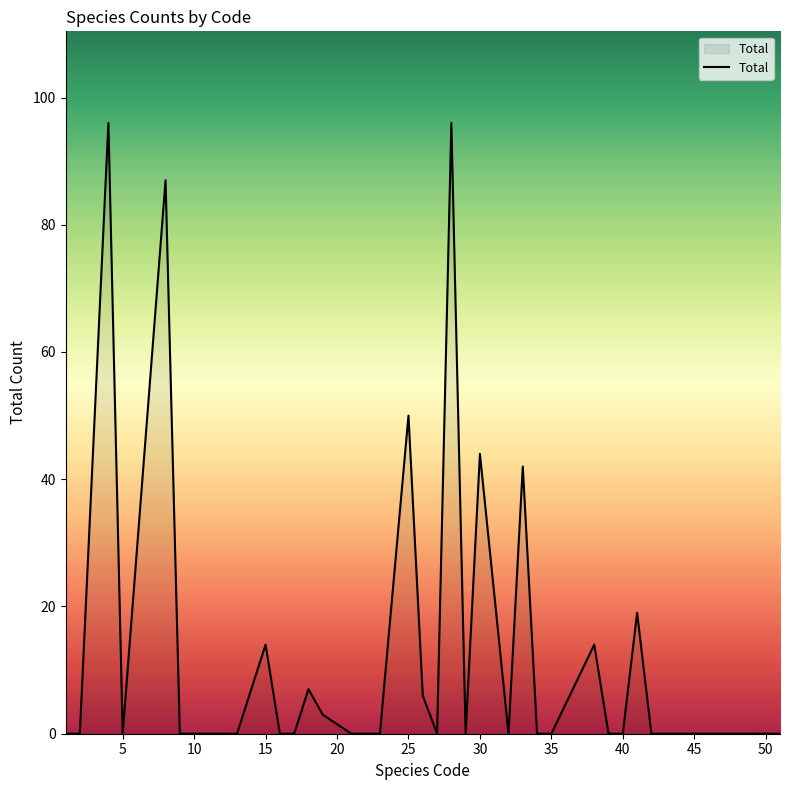

What is the difference between the maximum and minimum values?

96